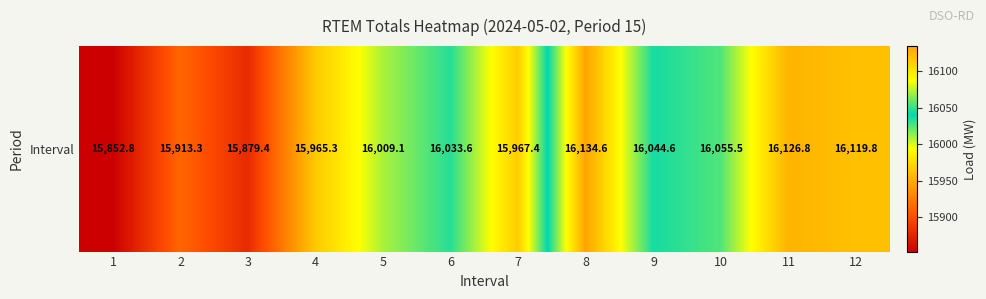

What is the difference between the maximum and minimum values?

281.8